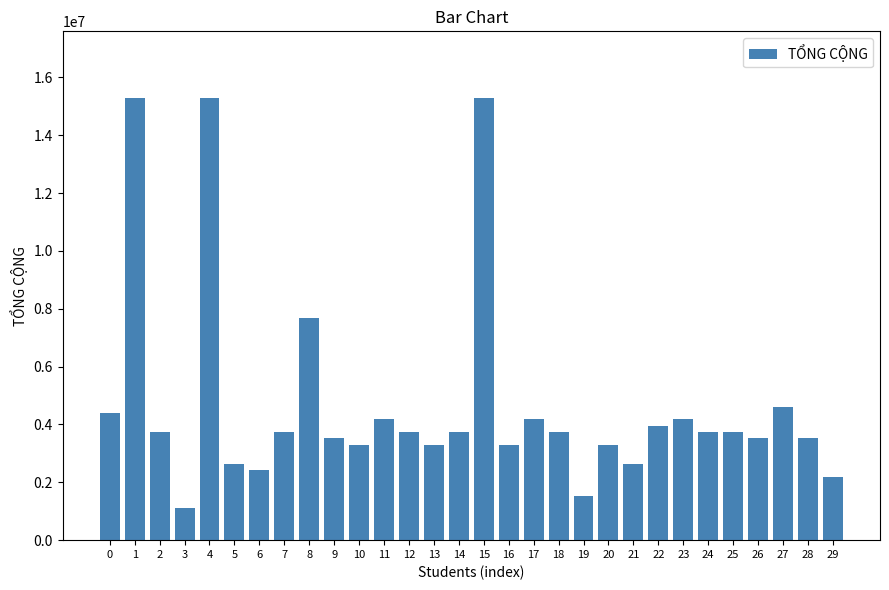

The chart shows a value of 6327451 at 28. True or false?

False